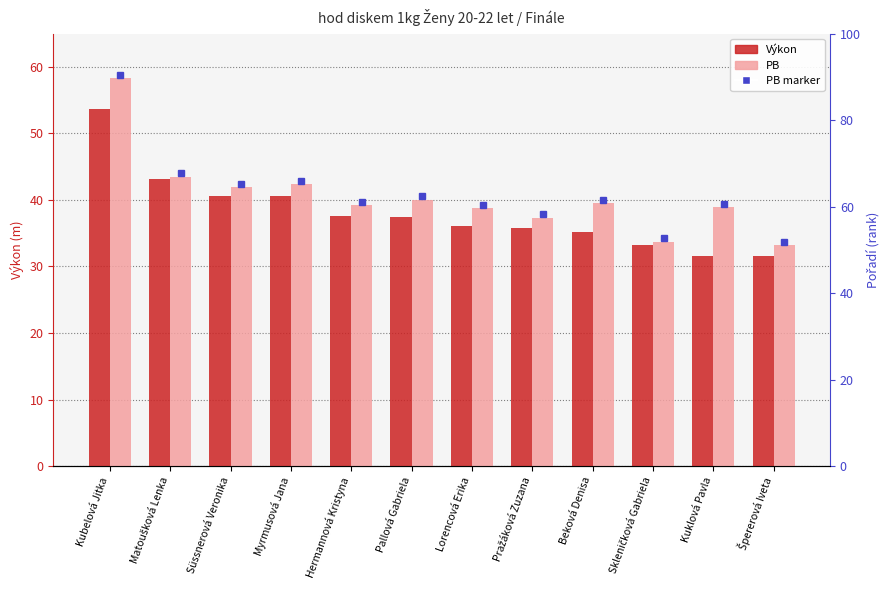

What is the total value across all series at Skleničková Gabriela?

67.0